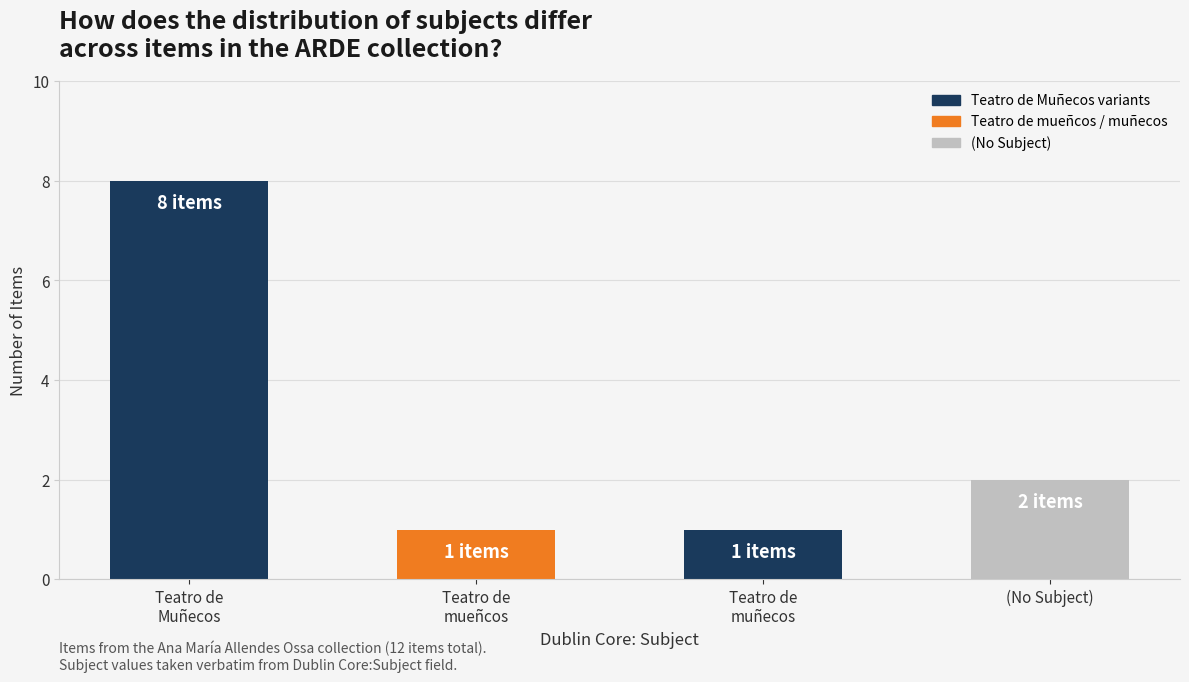

Does the chart contain any negative values?

No